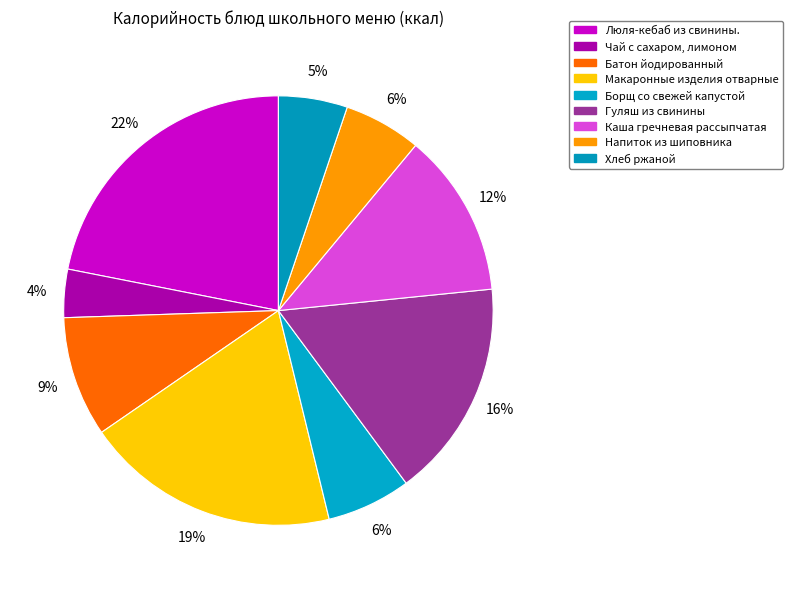

How many slices are in this pie chart?

9